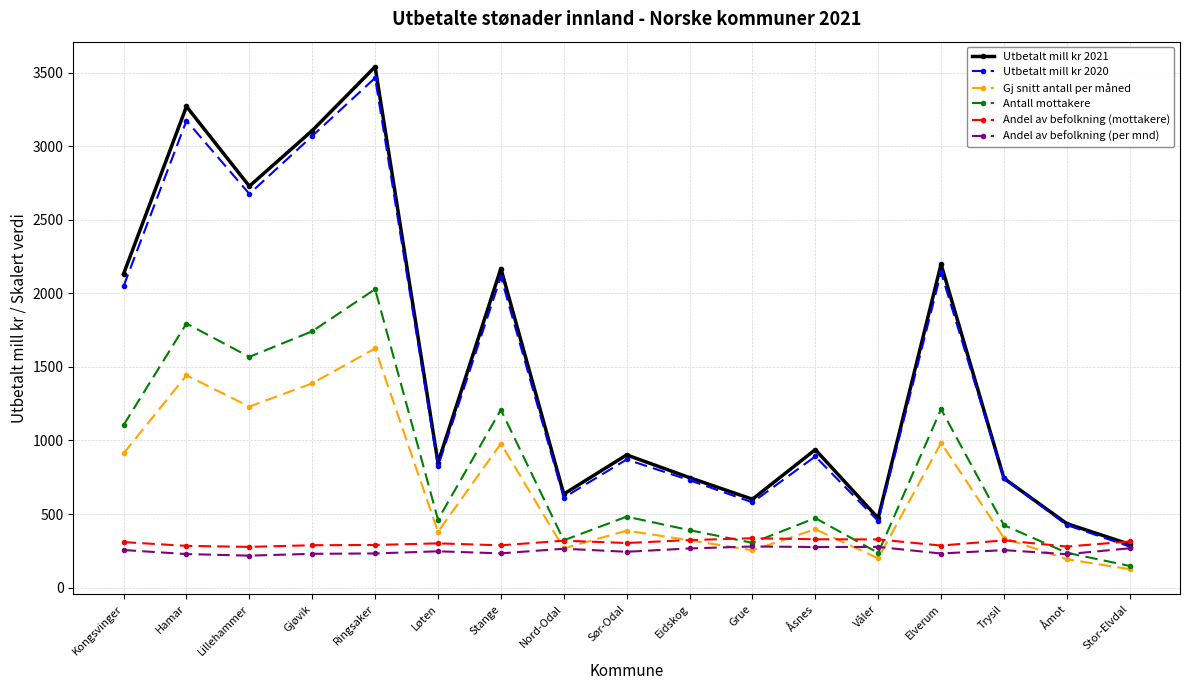

Which series has the widest spread of values?

Utbetalt mill kr 2021